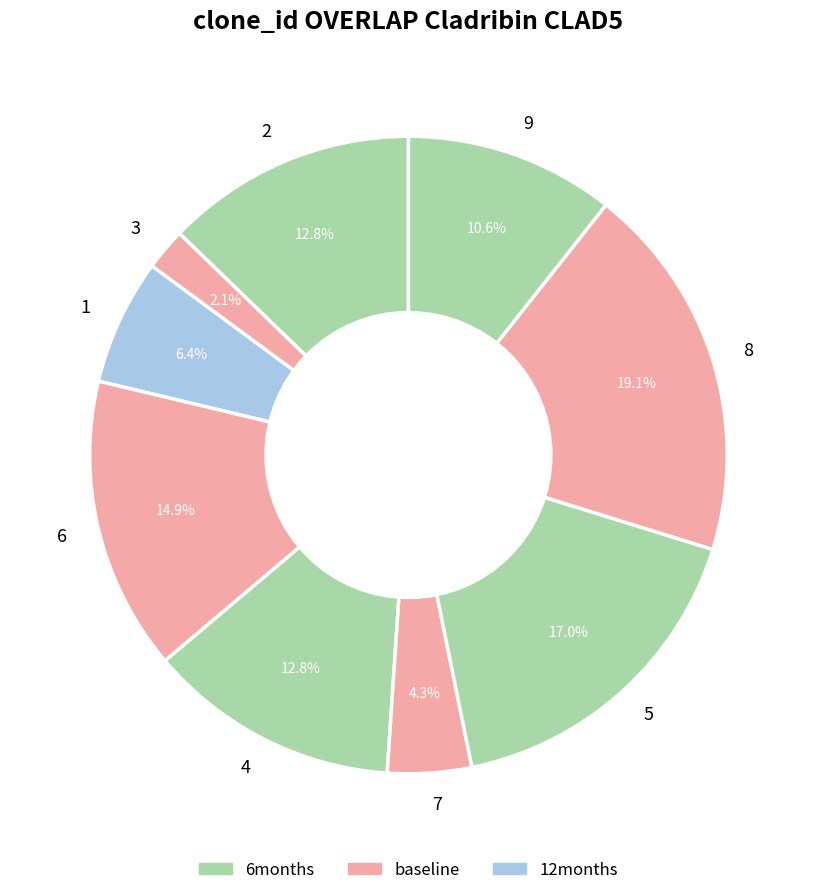

Which slice is the largest?

8